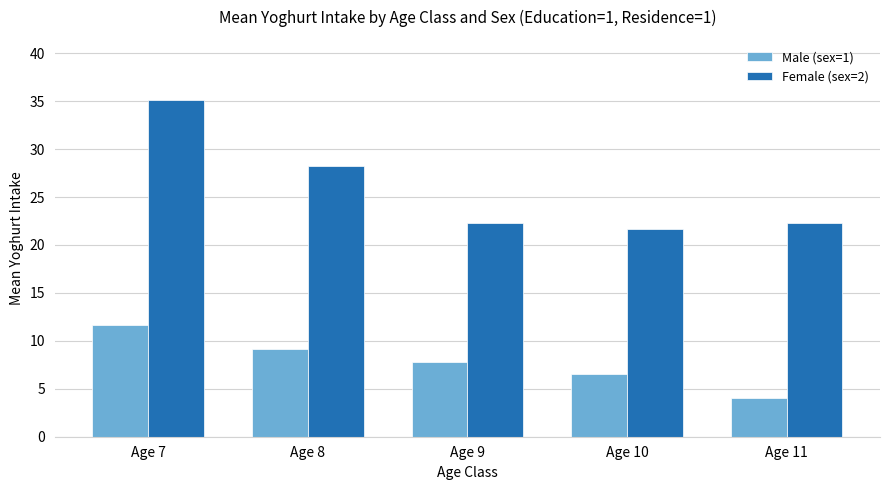

Which series has the widest spread of values?

Female (sex=2)